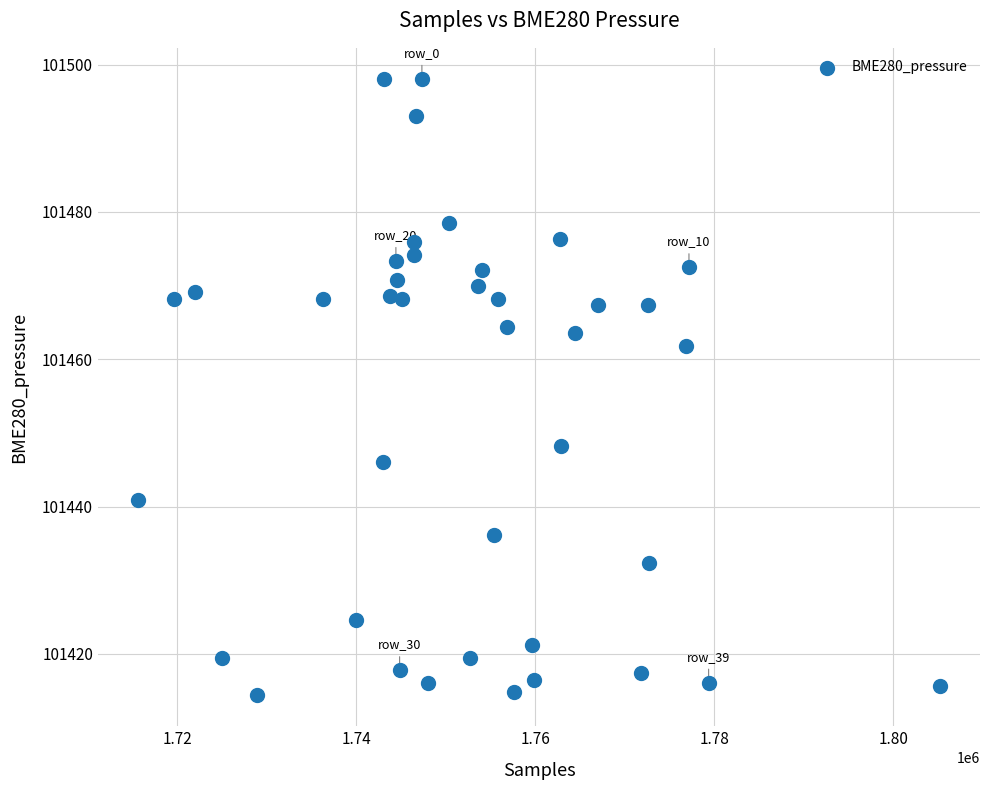

What is the range of Y values (max minus min)?

83.7